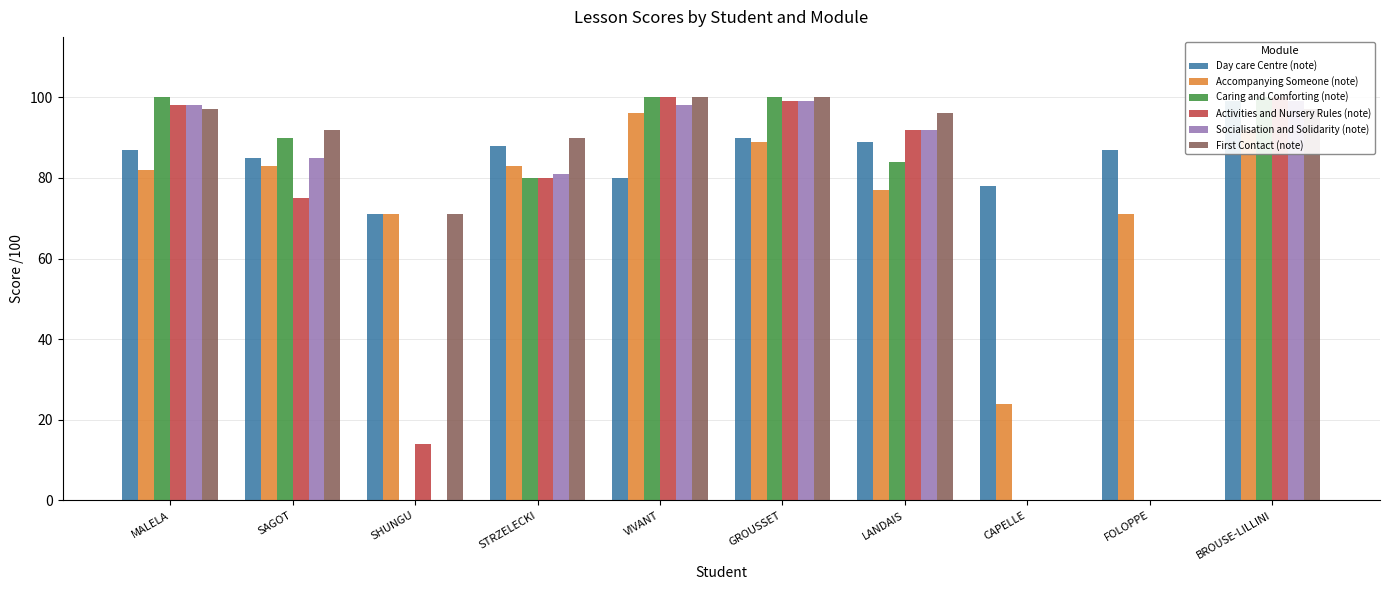

Reading left to right, extract all data points from this chart.

Day care Centre (note): MALELA=87	SAGOT=85	SHUNGU=71	STRZELECKI=88	VIVANT=80	GROUSSET=90	LANDAIS=89	CAPELLE=78	FOLOPPE=87	BROUSE-LILLINI=99
Accompanying Someone (note): MALELA=82	SAGOT=83	SHUNGU=71	STRZELECKI=83	VIVANT=96	GROUSSET=89	LANDAIS=77	CAPELLE=24	FOLOPPE=71	BROUSE-LILLINI=92
Caring and Comforting (note): MALELA=100	SAGOT=90	SHUNGU=0	STRZELECKI=80	VIVANT=100	GROUSSET=100	LANDAIS=84	CAPELLE=0	FOLOPPE=0	BROUSE-LILLINI=100
Activities and Nursery Rules (note): MALELA=98	SAGOT=75	SHUNGU=14	STRZELECKI=80	VIVANT=100	GROUSSET=99	LANDAIS=92	CAPELLE=0	FOLOPPE=0	BROUSE-LILLINI=100
Socialisation and Solidarity (note): MALELA=98	SAGOT=85	SHUNGU=0	STRZELECKI=81	VIVANT=98	GROUSSET=99	LANDAIS=92	CAPELLE=0	FOLOPPE=0	BROUSE-LILLINI=99
First Contact (note): MALELA=97	SAGOT=92	SHUNGU=71	STRZELECKI=90	VIVANT=100	GROUSSET=100	LANDAIS=96	CAPELLE=0	FOLOPPE=0	BROUSE-LILLINI=97